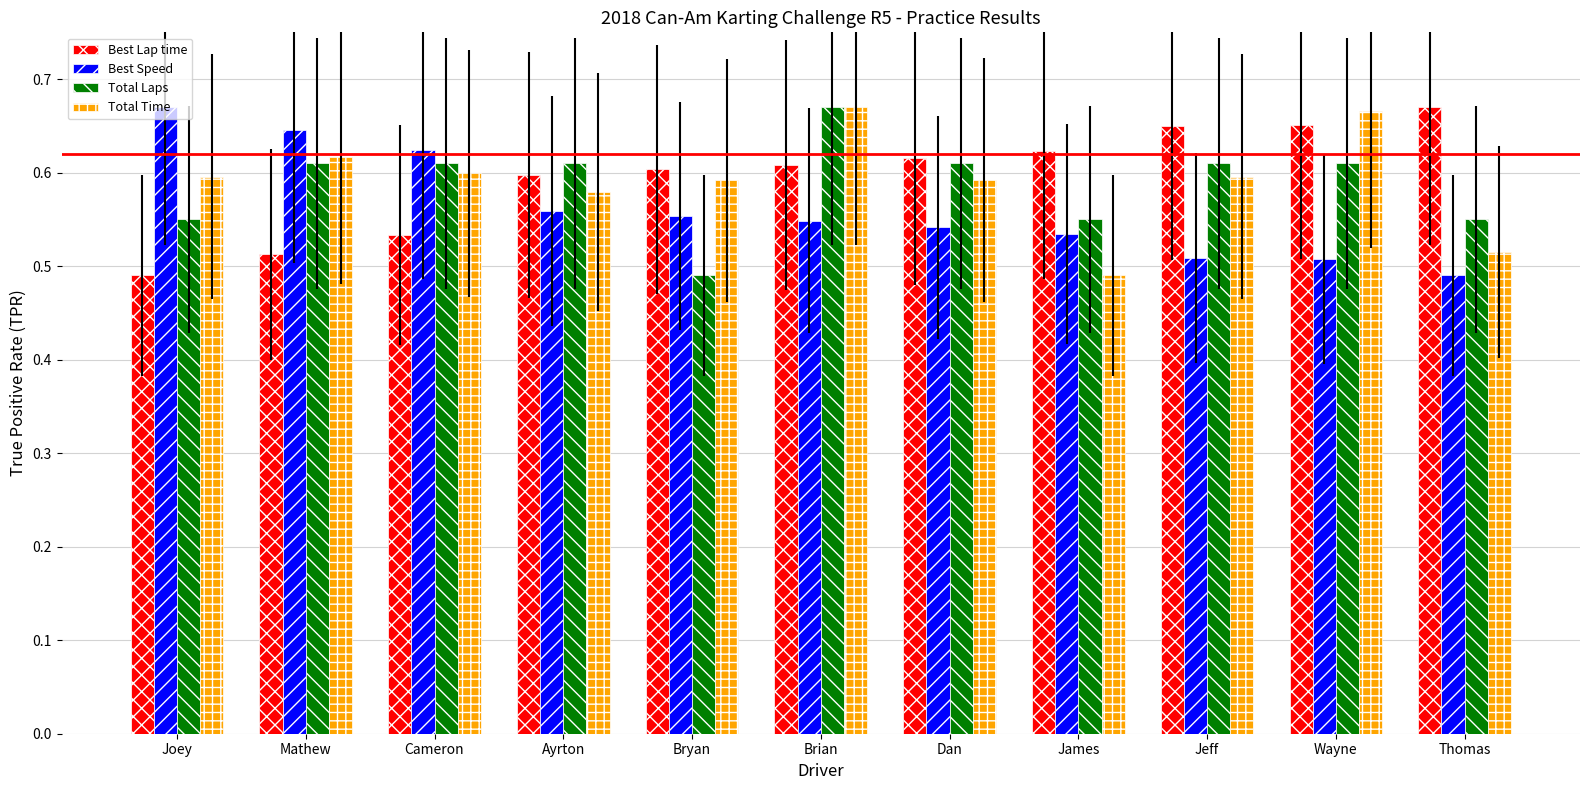

How many Best Lap time values are between 0 and 1?

11